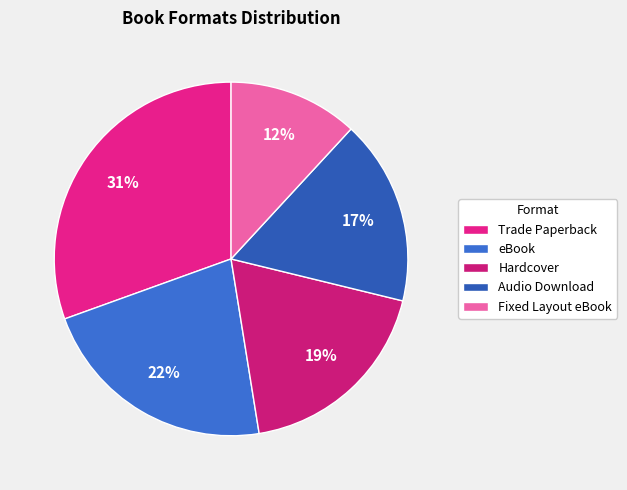

True or false: eBook accounts for 16% of the total.

False